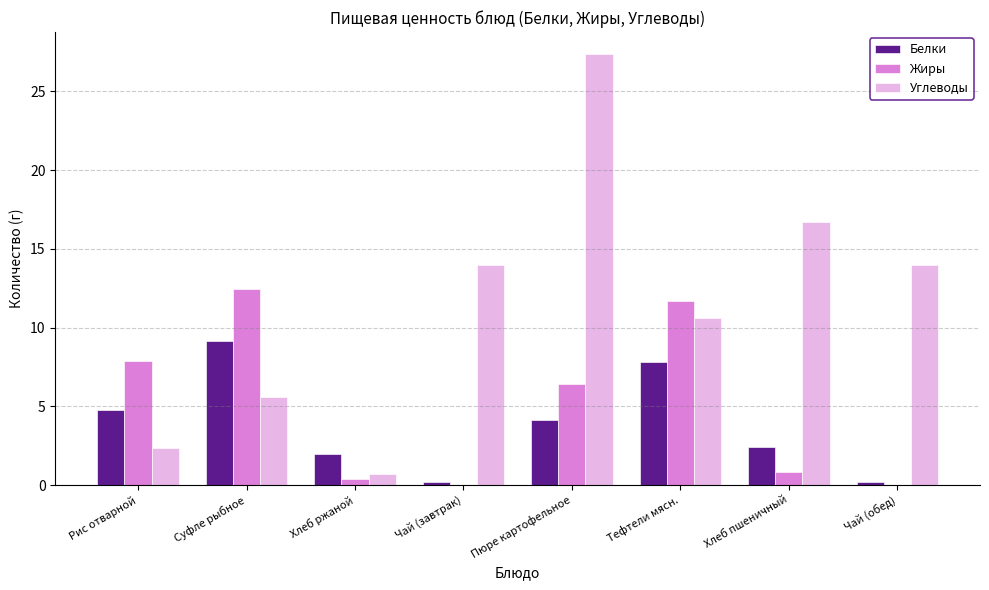

Which category has the highest value in the Белки series?

Суфле рыбное